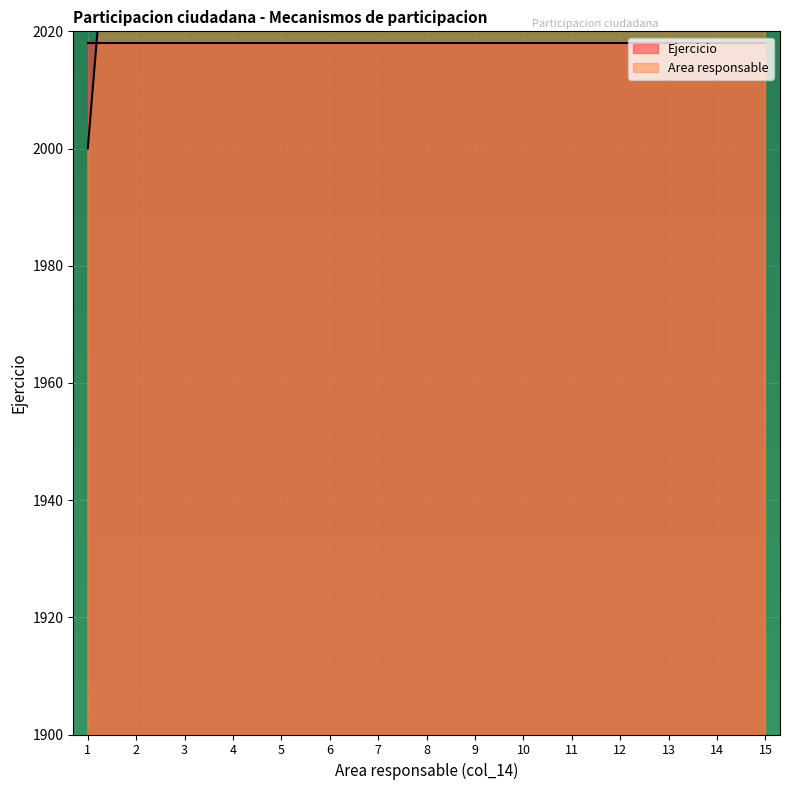

List the labels in order of value, largest first.

15, 14, 13, 12, 11, 10, 9, 8, 7, 6, 5, 4, 3, 2, 1